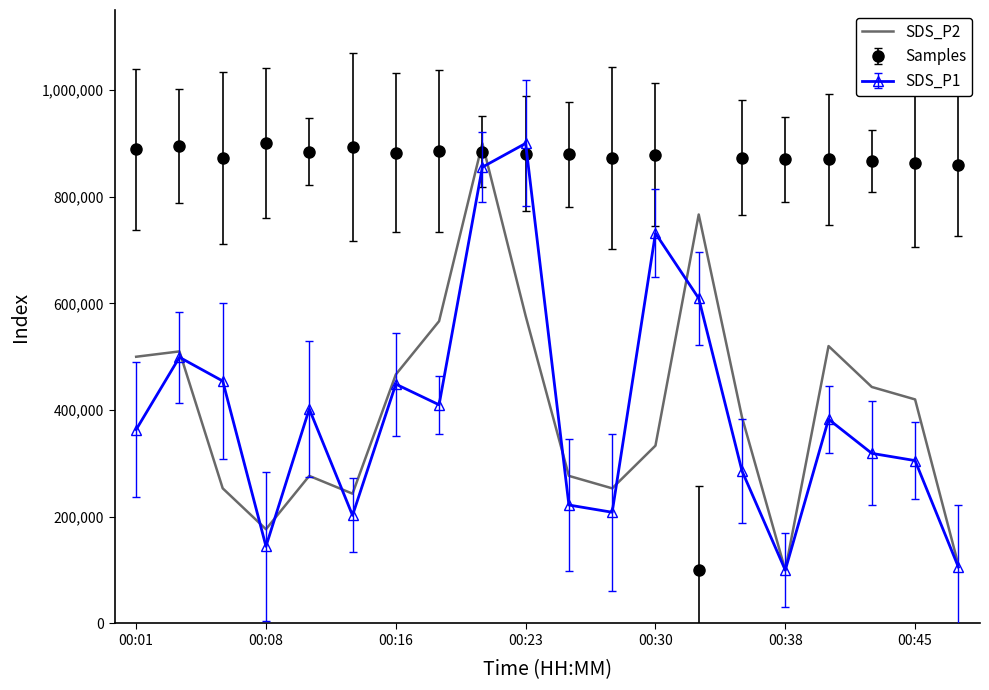

True or false: Samples and SDS_P1 intersect in this chart.

True